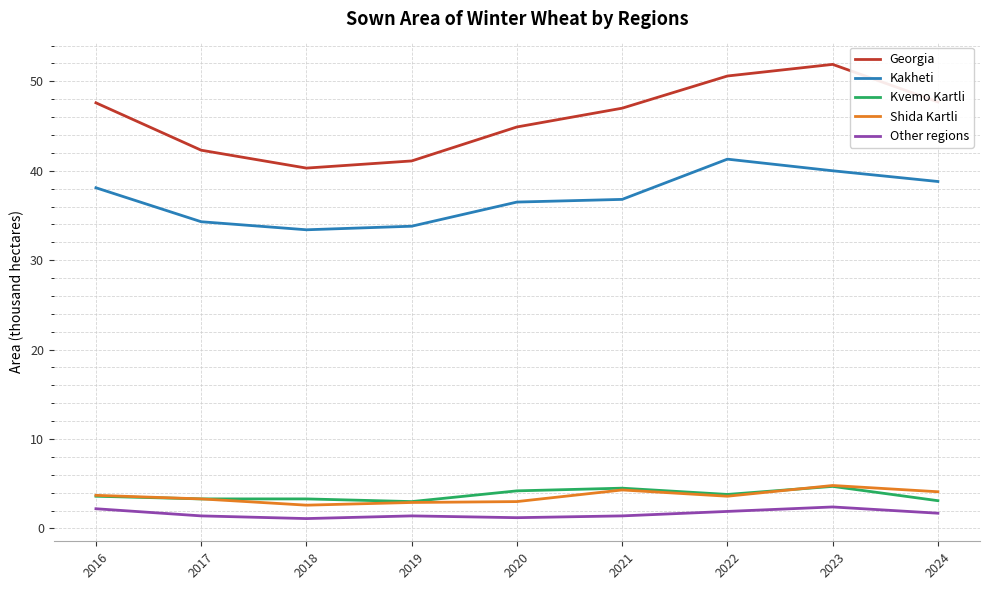

What is the highest value of the Georgia series?

51.9